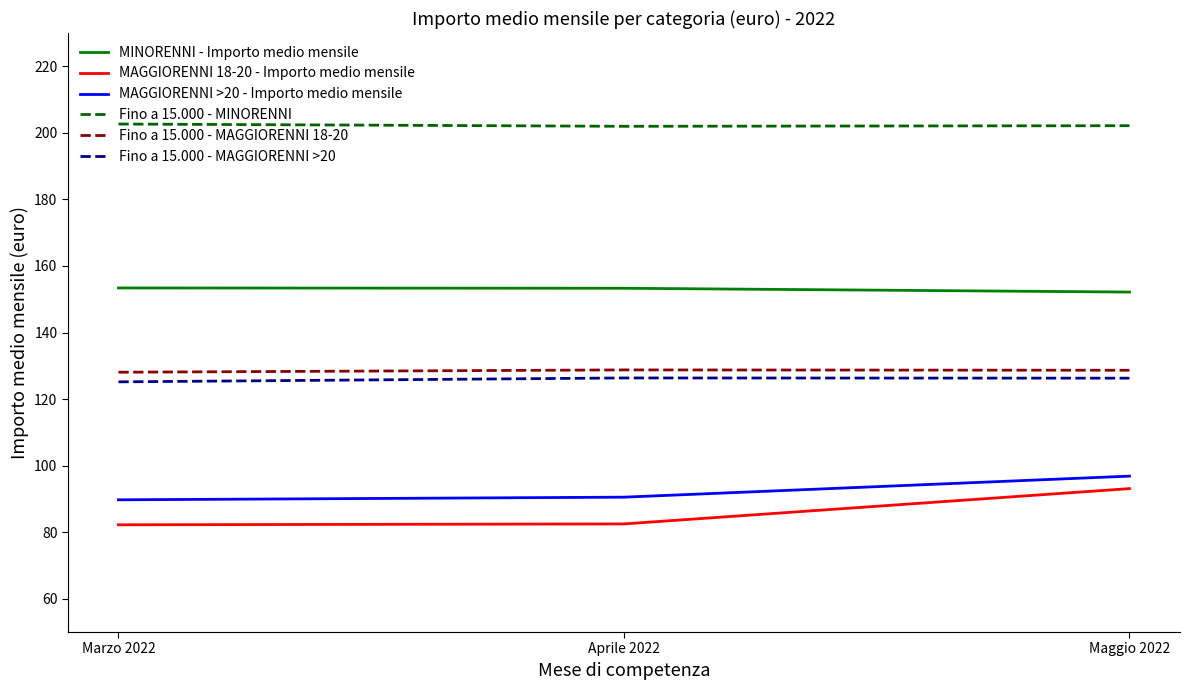

What is the difference between the maximum and minimum values in the MAGGIORENNI 18-20 - Importo medio mensile series?

10.9